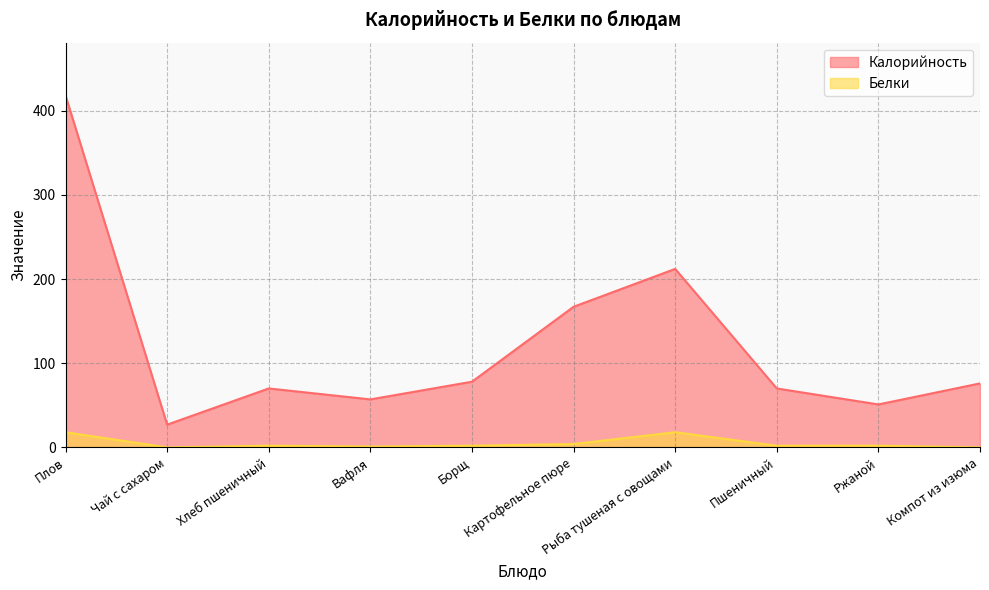

What is the label of the 1st point from the right?

Компот из изюма